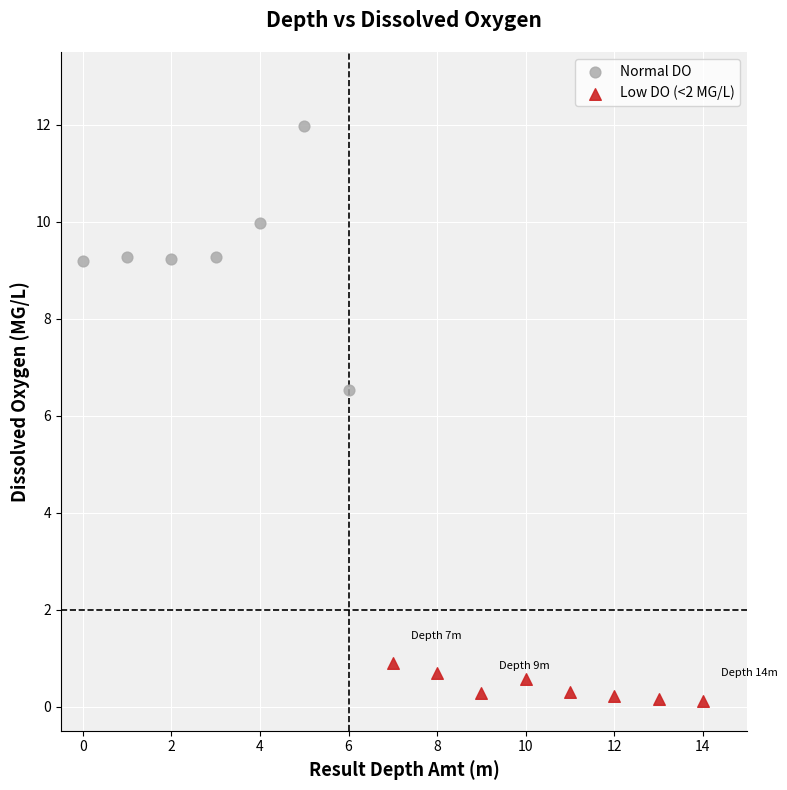

Which series has the widest spread of Y values?

Normal DO